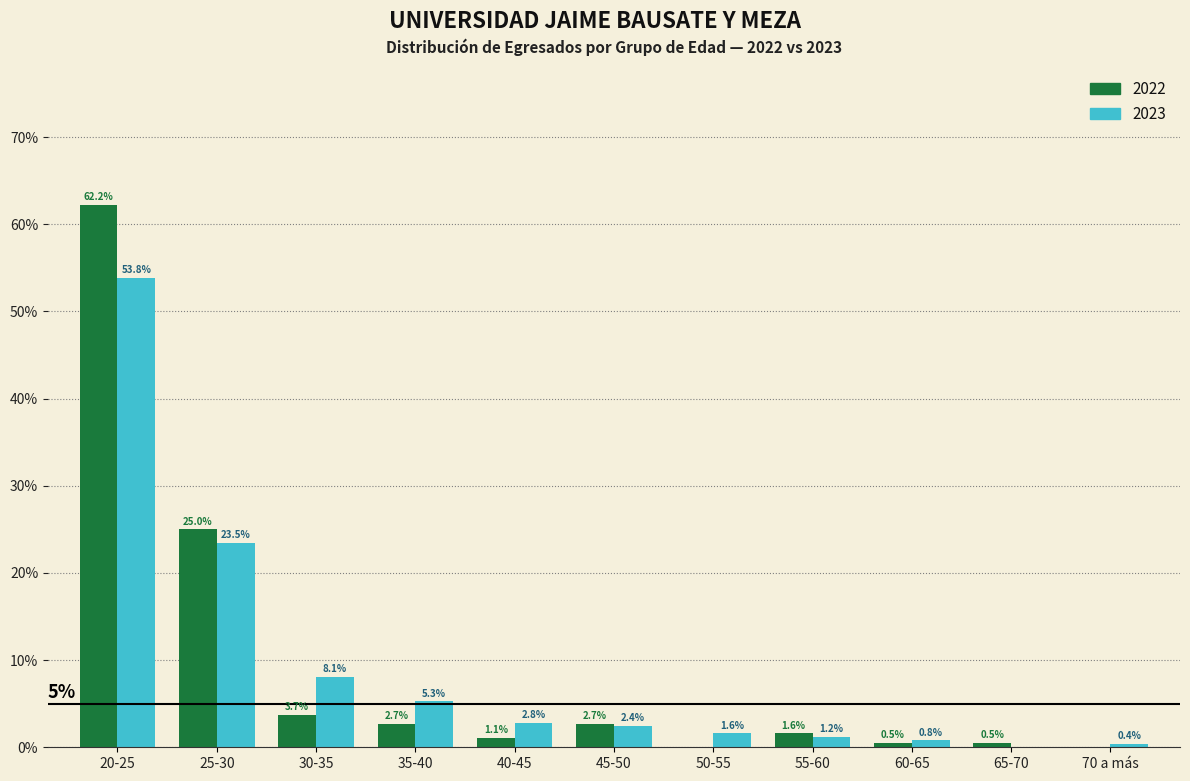

Reading left to right, transcribe all the data shown in this chart.

2022: 20-25=62.2	25-30=25.0	30-35=3.7	35-40=2.7	40-45=1.1	45-50=2.7	50-55=0.0	55-60=1.6	60-65=0.5	65-70=0.5	70 a más=0.0
2023: 20-25=53.8	25-30=23.5	30-35=8.1	35-40=5.3	40-45=2.8	45-50=2.4	50-55=1.6	55-60=1.2	60-65=0.8	65-70=0.0	70 a más=0.4